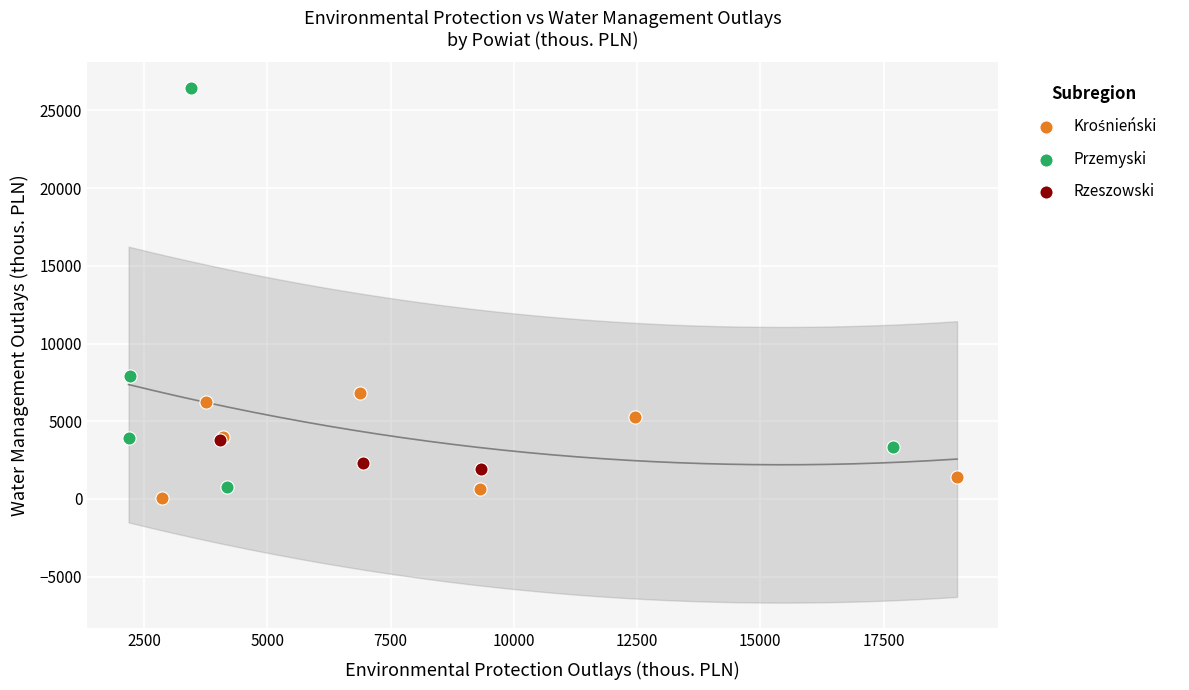

Which series has the widest spread of Y values?

Przemyski